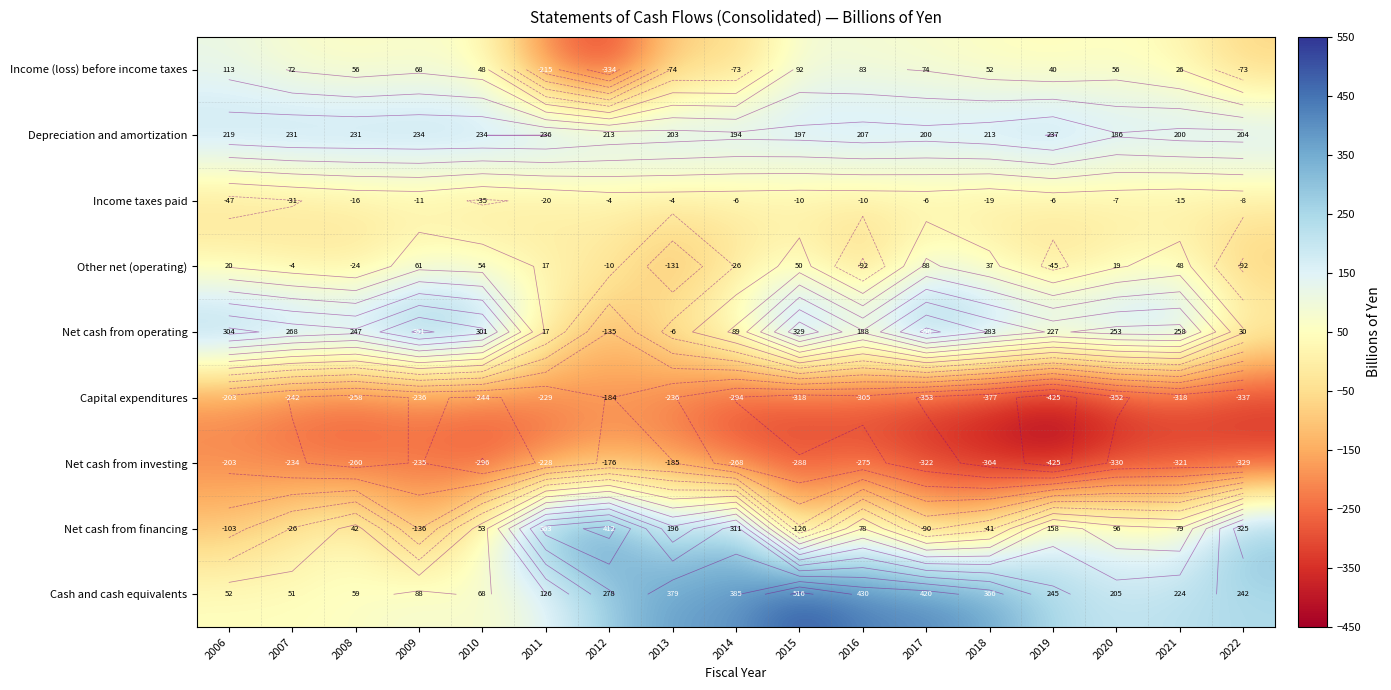

Where does the Other net (operating) series first go above 16?

2006